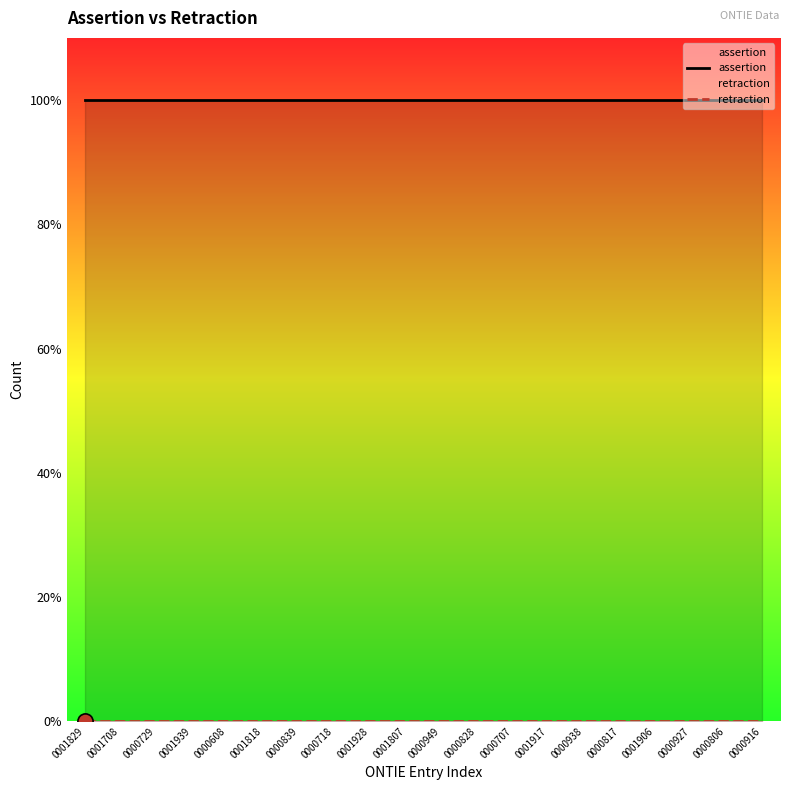

Which series reaches the minimum Y coordinate?

retraction